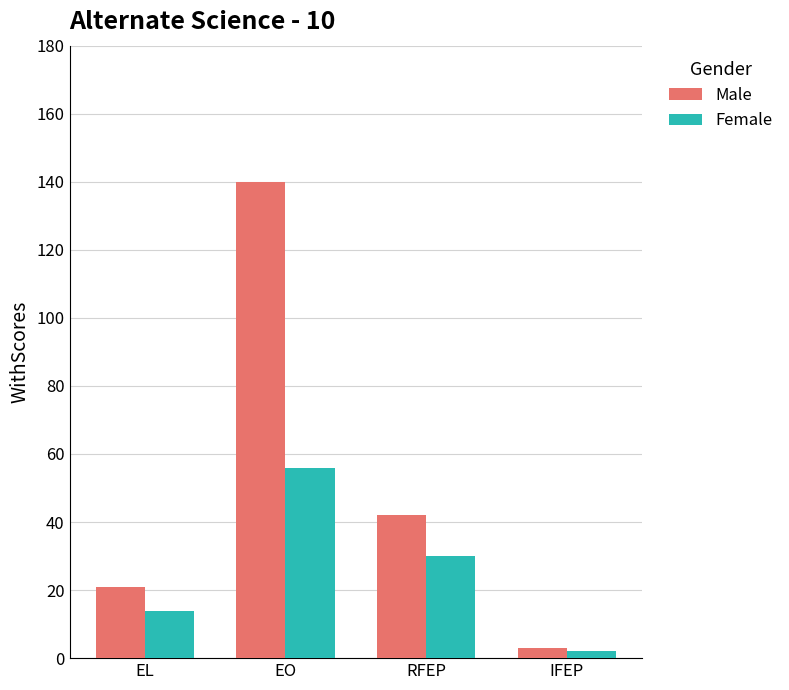

Is the value of Male at EO greater than the value of Female at EO?

Yes